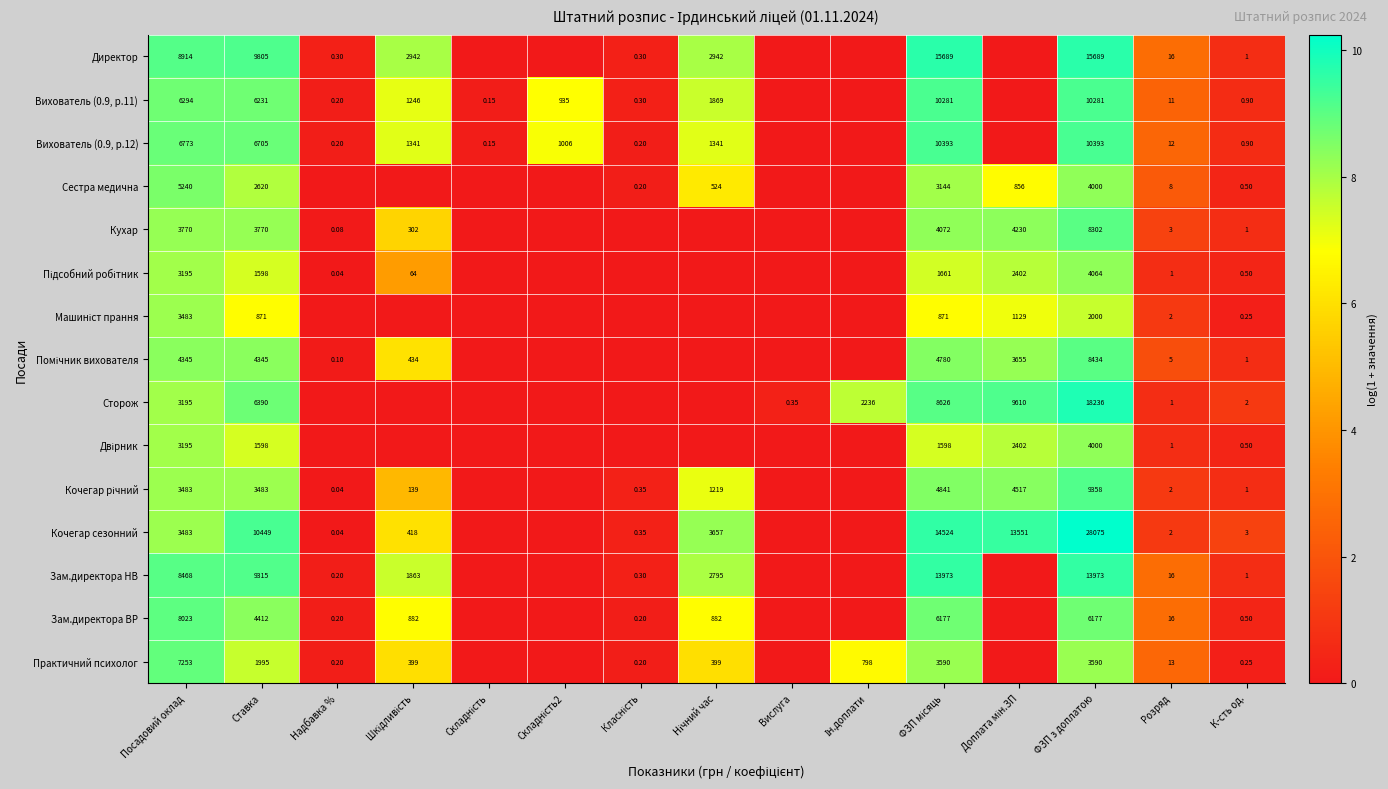

Count the number of data series in this chart.

15